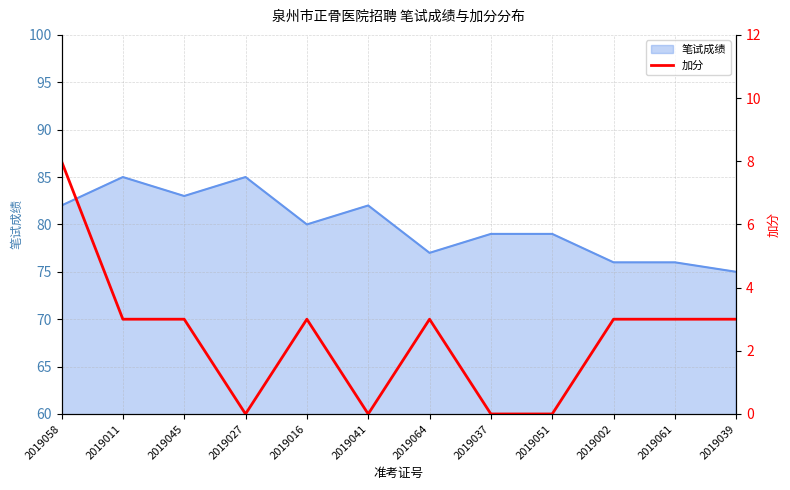

Reading left to right, extract all data points from this chart.

8	3	3	0	3	0	3	0	0	3	3	3